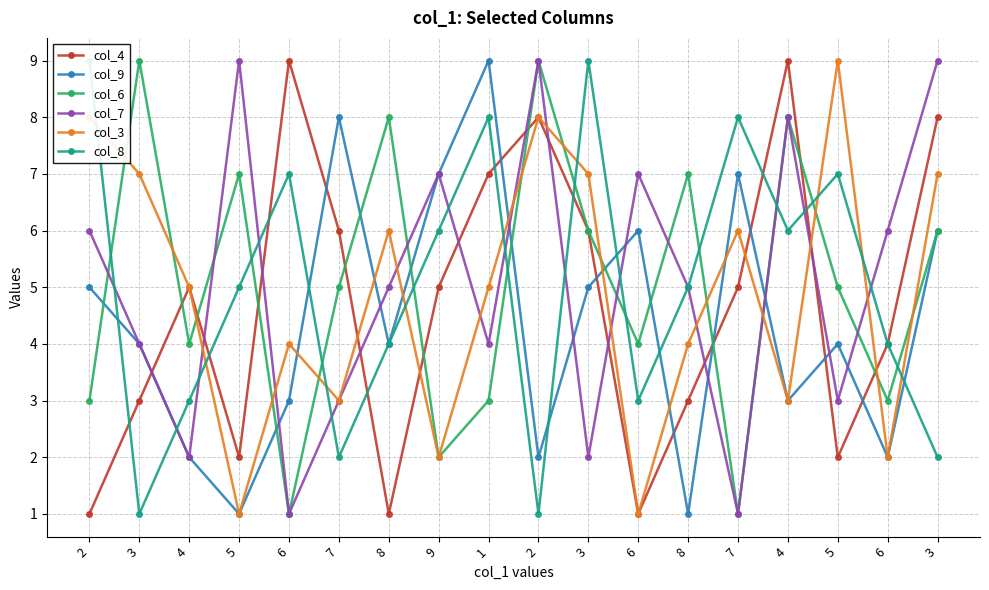

At how many categories does at least one series exceed 6?

16